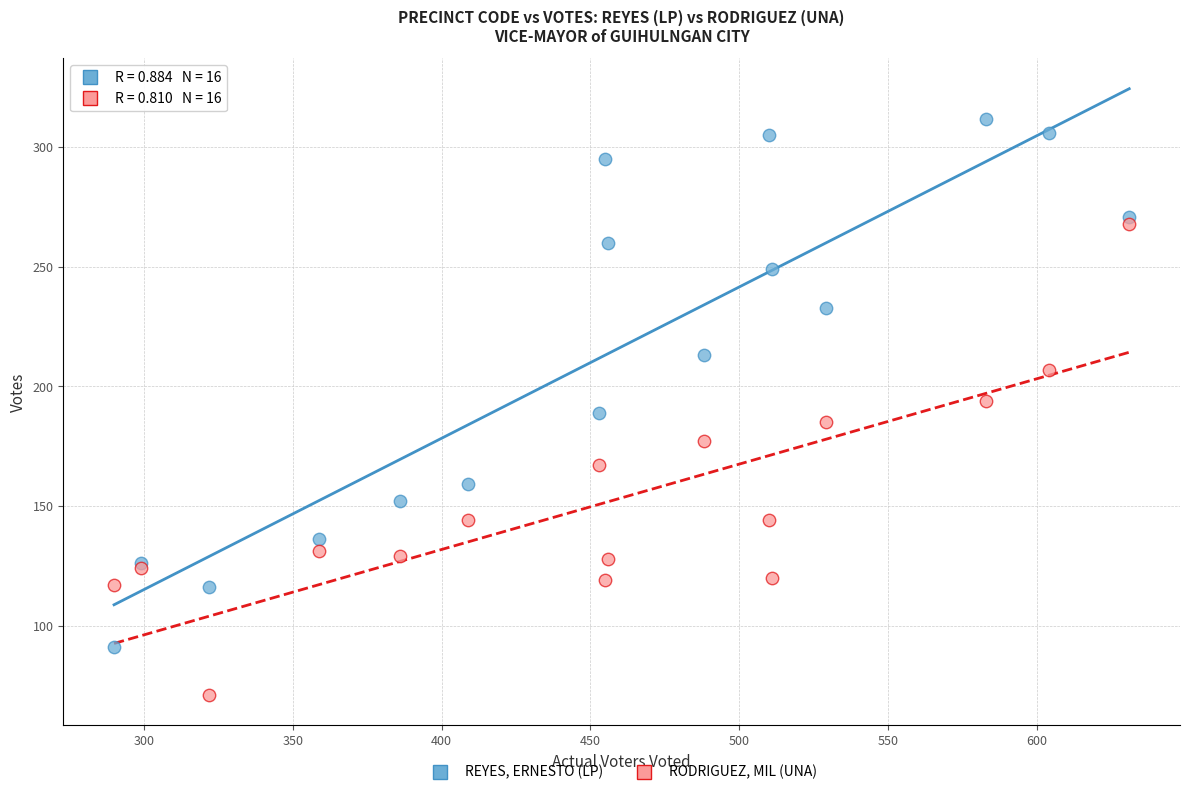

Which series reaches the minimum Y coordinate?

RODRIGUEZ, MIL (UNA)